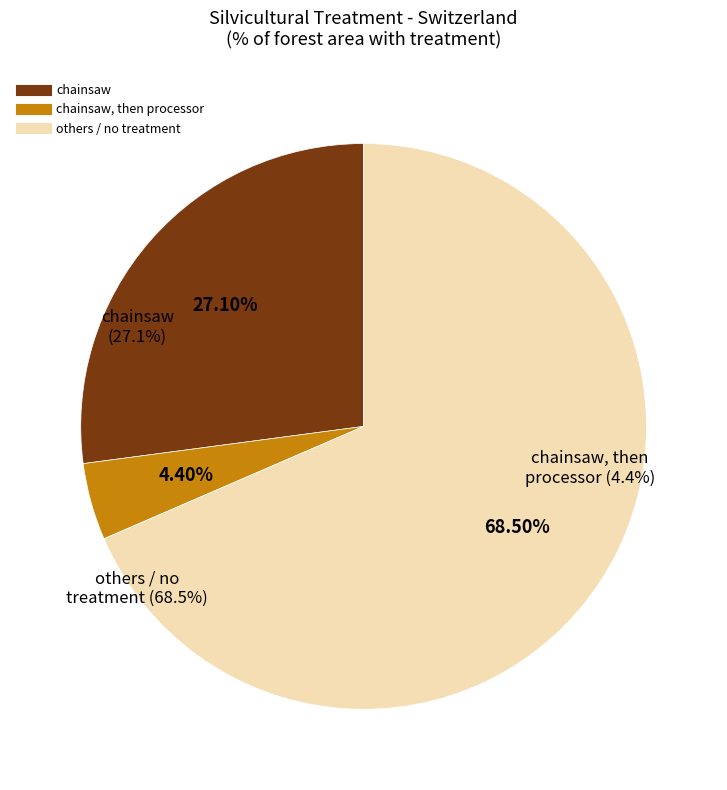

Is there a majority slice in this chart?

Yes